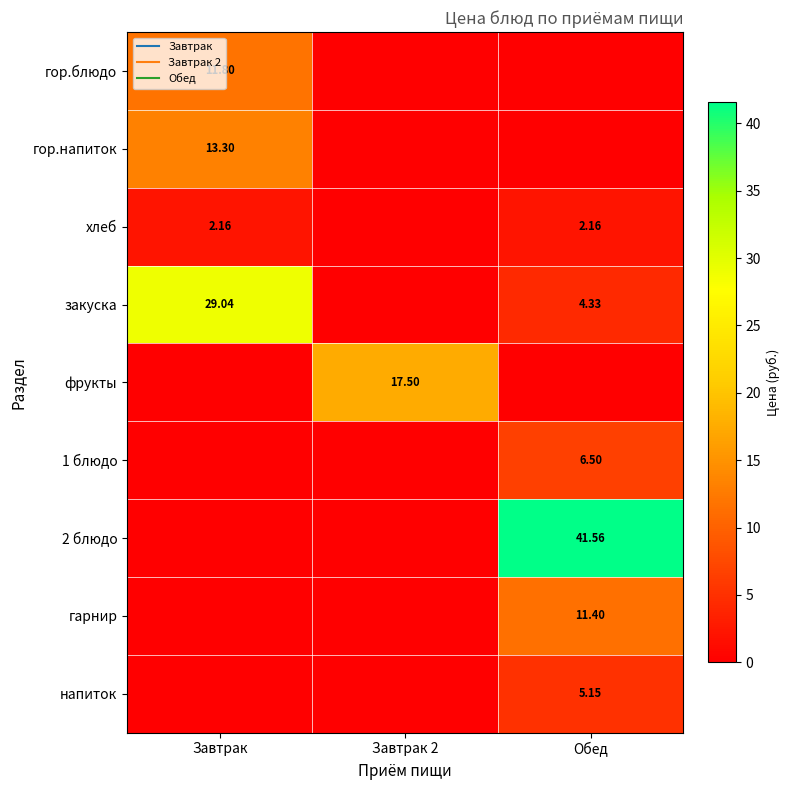

Where is хлеб nearest to the value 1?

Завтрак 2